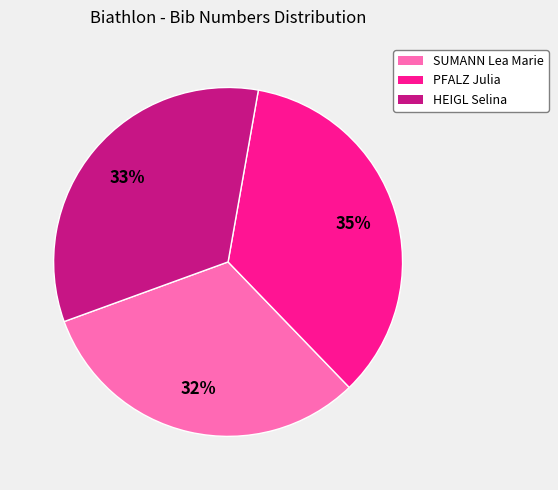

Which has a higher value, PFALZ Julia or HEIGL Selina?

PFALZ Julia